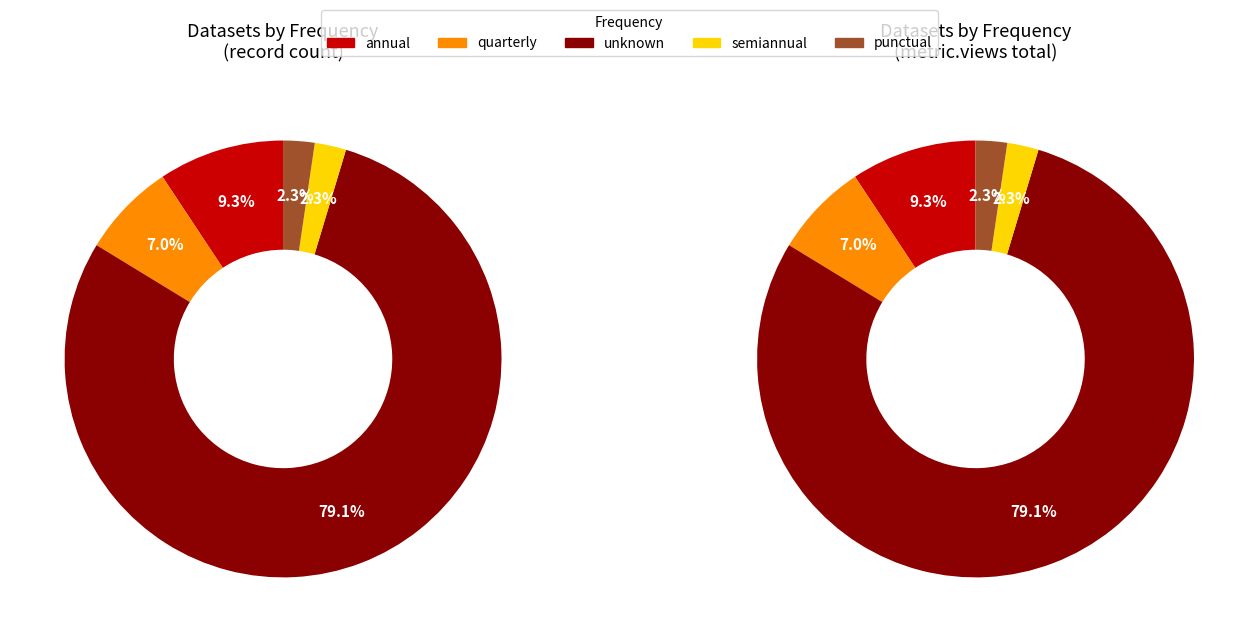

Count the number of slices in the pie.

5